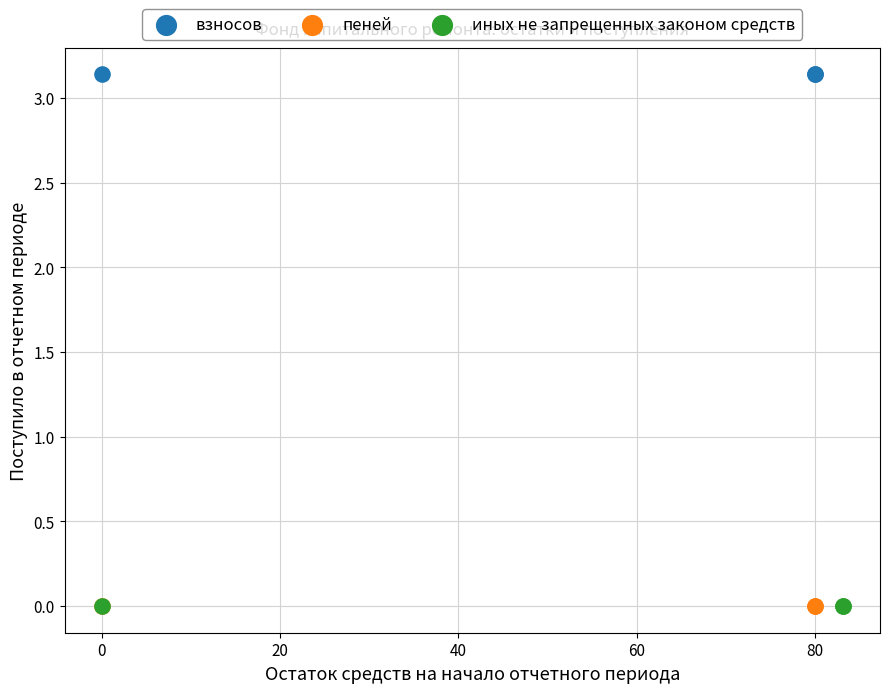

Which series contains the highest Y value?

взносов